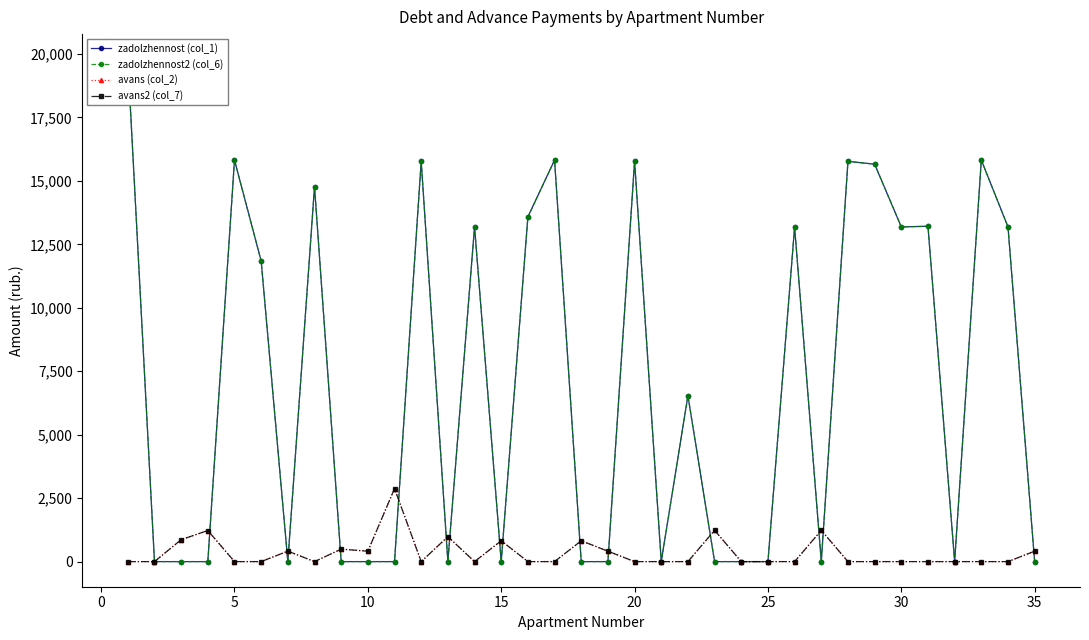

Which series has the largest total across all categories?

zadolzhennost (col_1)